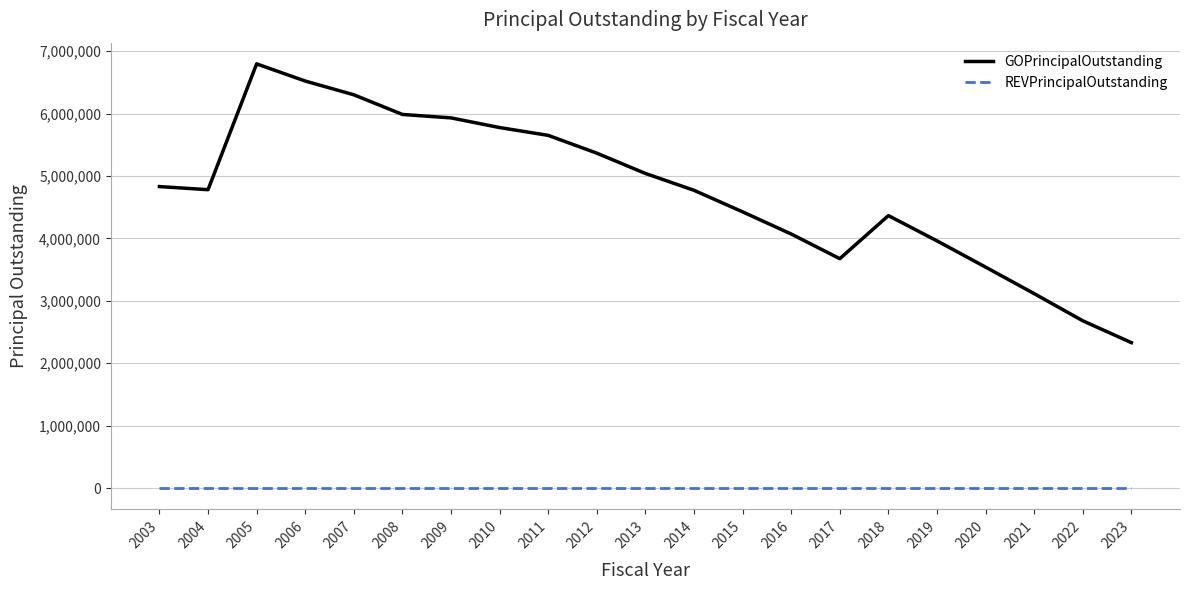

What is the minimum value for GOPrincipalOutstanding?

2330000